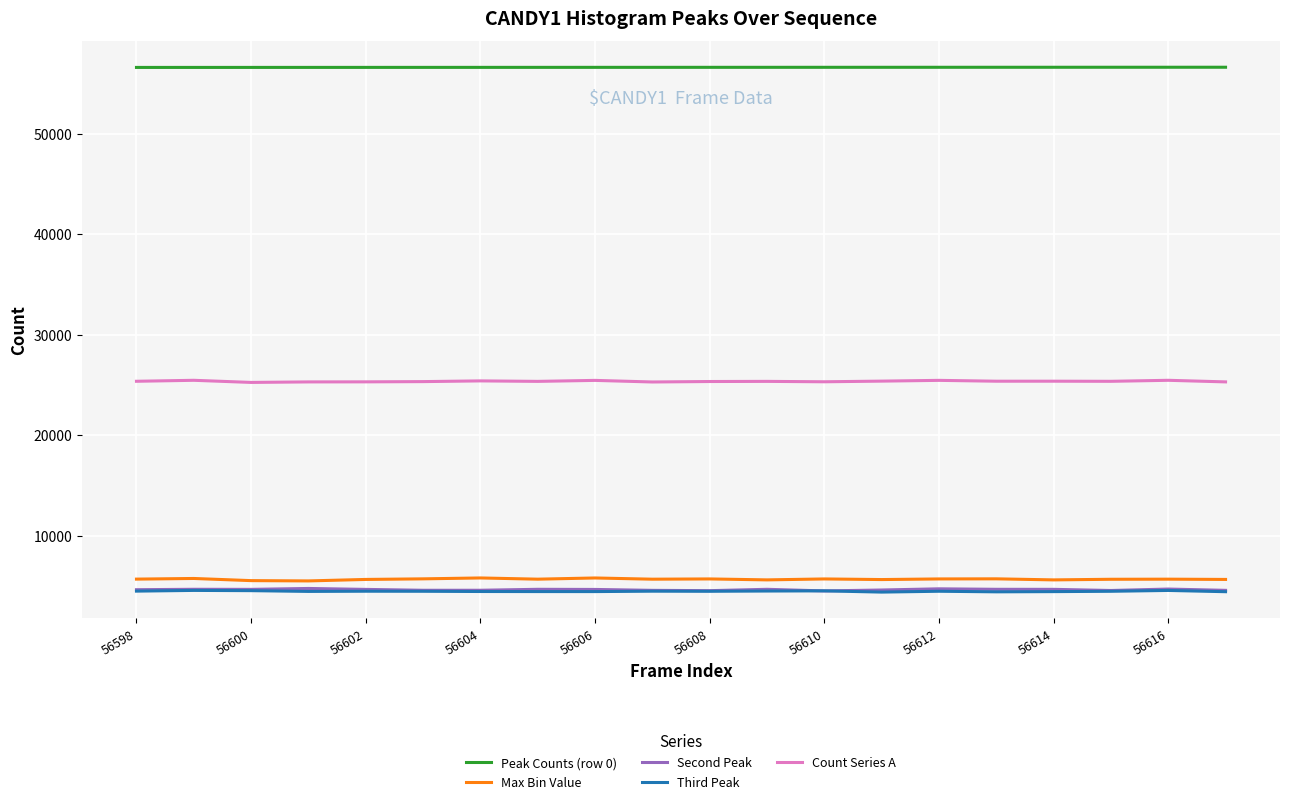

How many lines are shown in the chart?

5